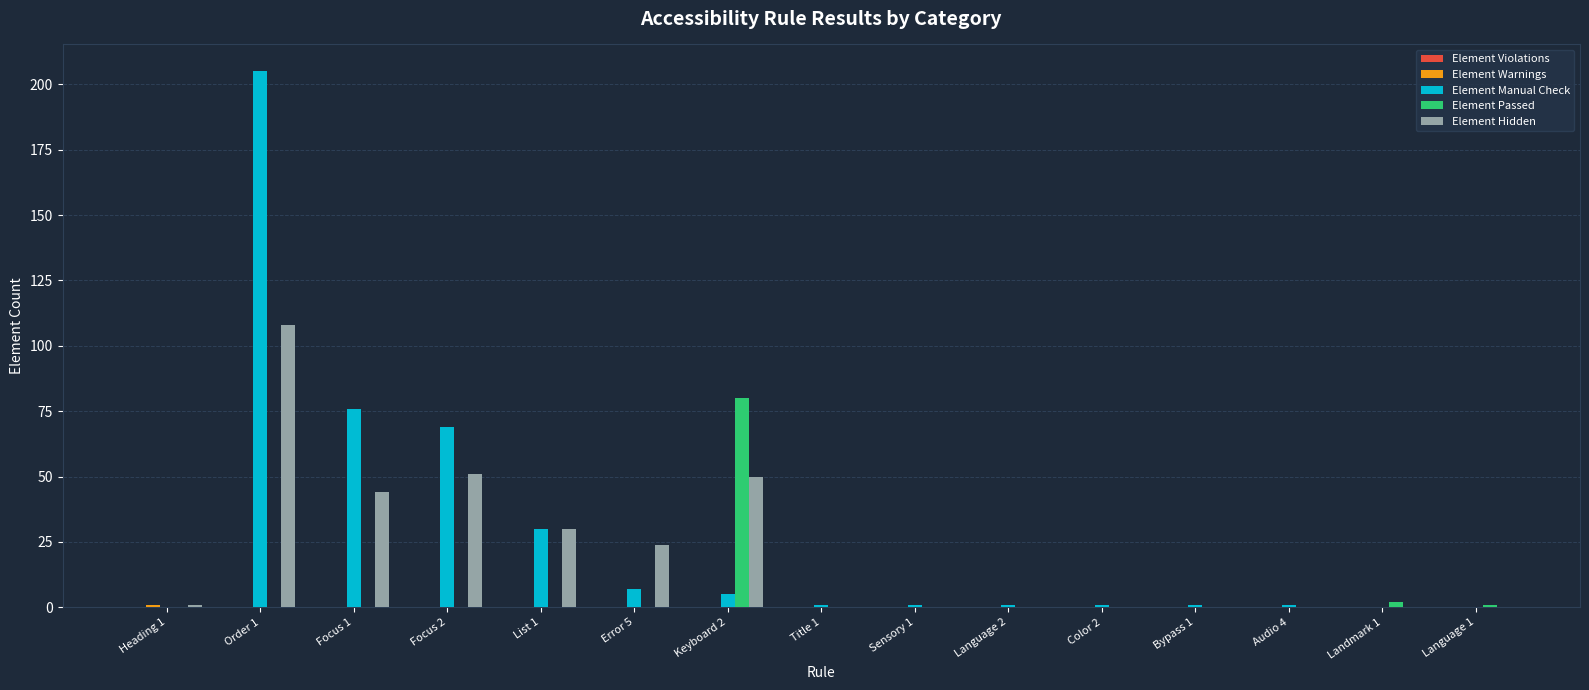

Which label corresponds to the largest value in the chart?

Order 1